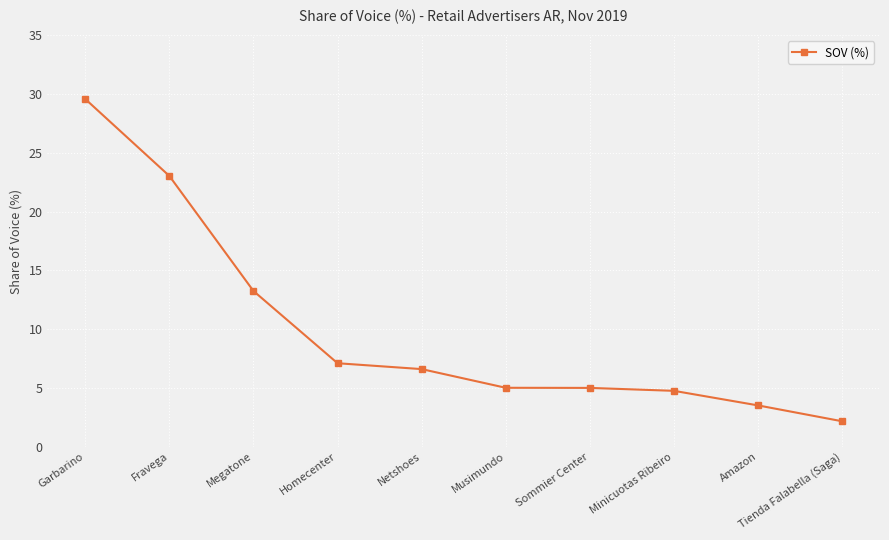

Count the number of data series in this chart.

1